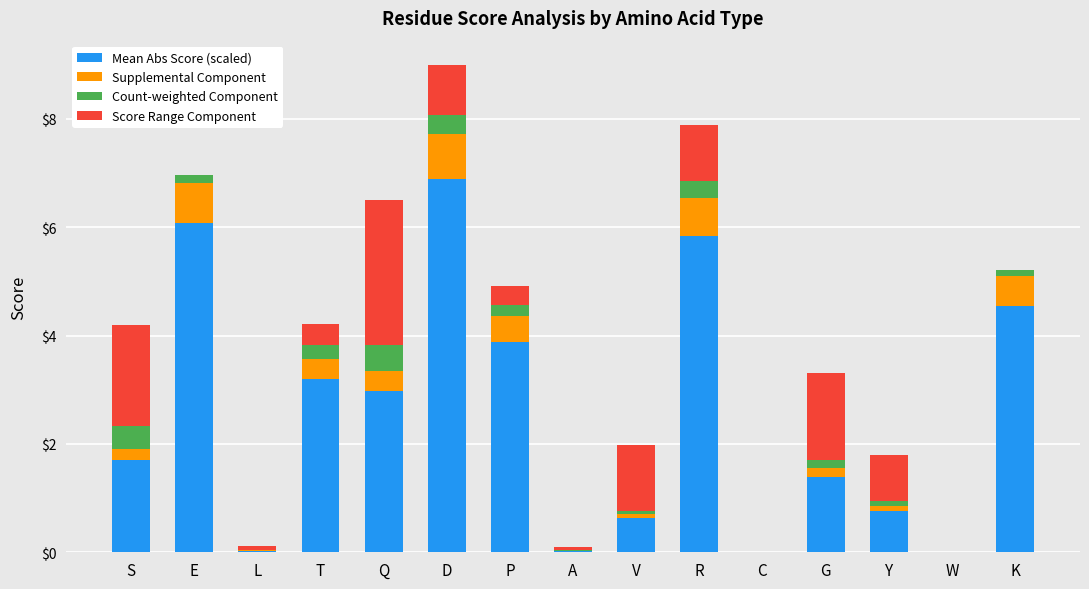

At which category is the sum across all series the highest?

D